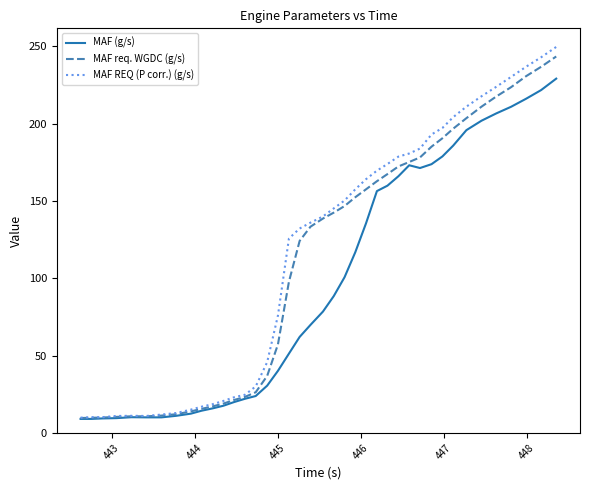

Which series has the widest spread of values?

MAF REQ (P corr.) (g/s)